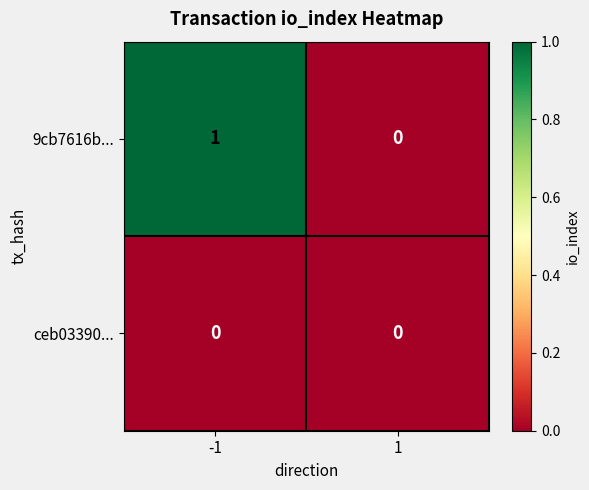

At which category is the sum across all series the highest?

-1